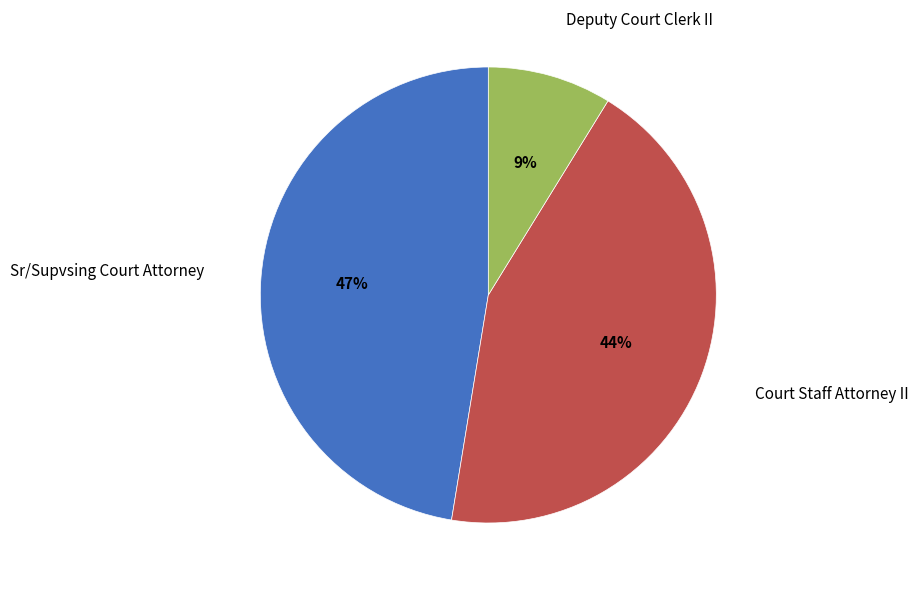

How many segments does this pie chart have?

3